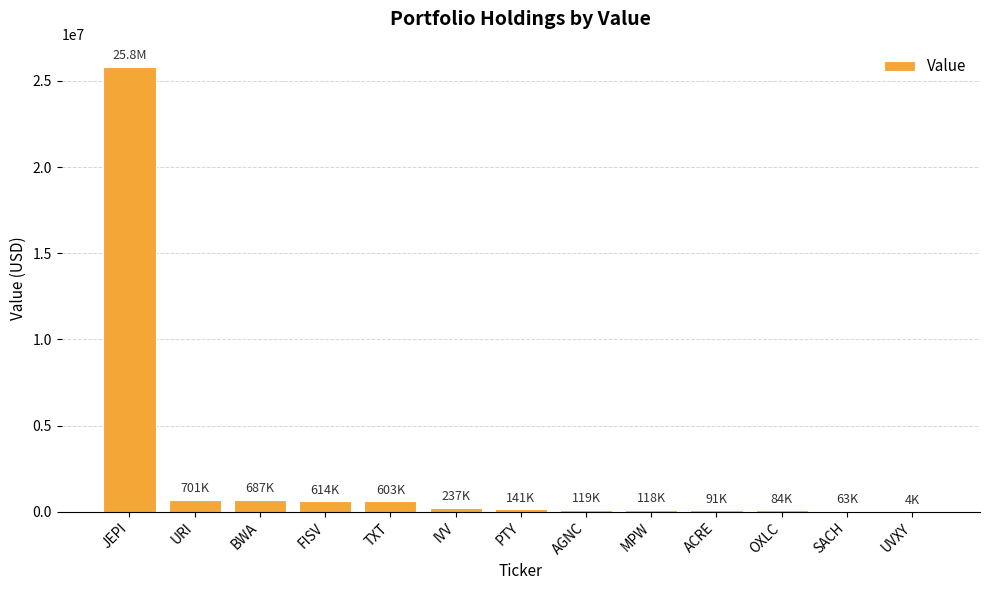

What is the difference between the values at SACH and URI?

638183